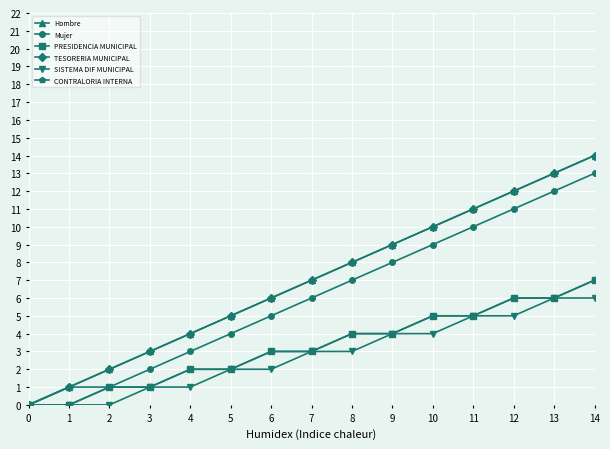

True or false: Hombre has a value of 12 at 7.

False